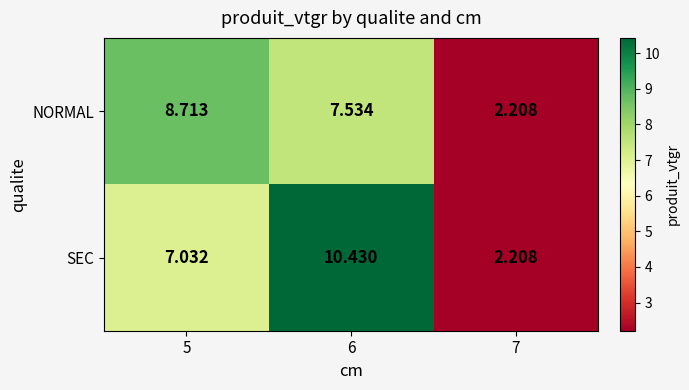

Which series has the widest spread of values?

SEC